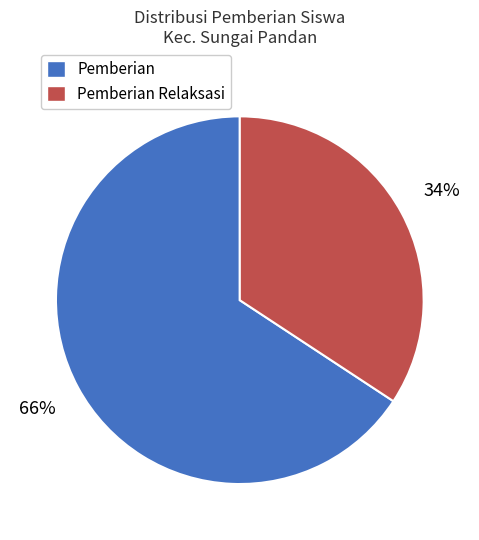

How many slices are in this pie chart?

2